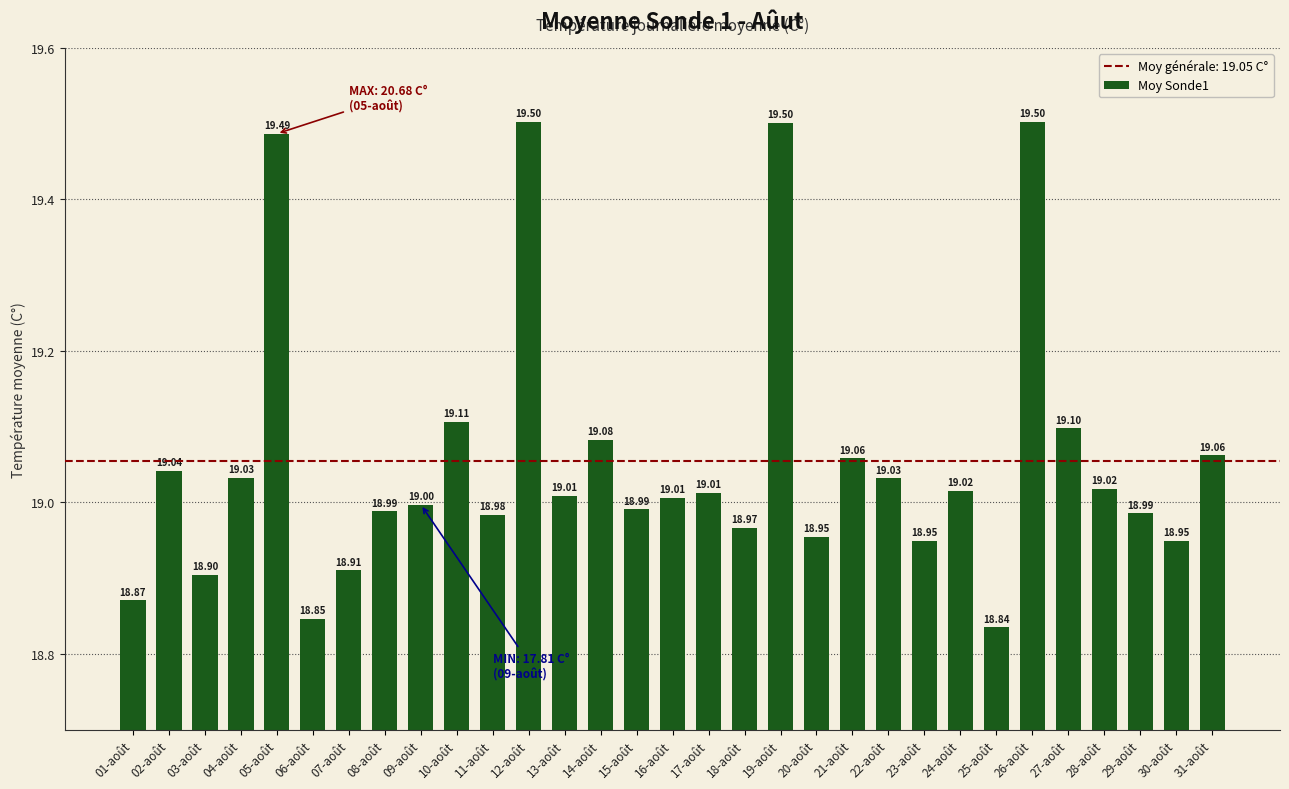

What is the average value?

19.1